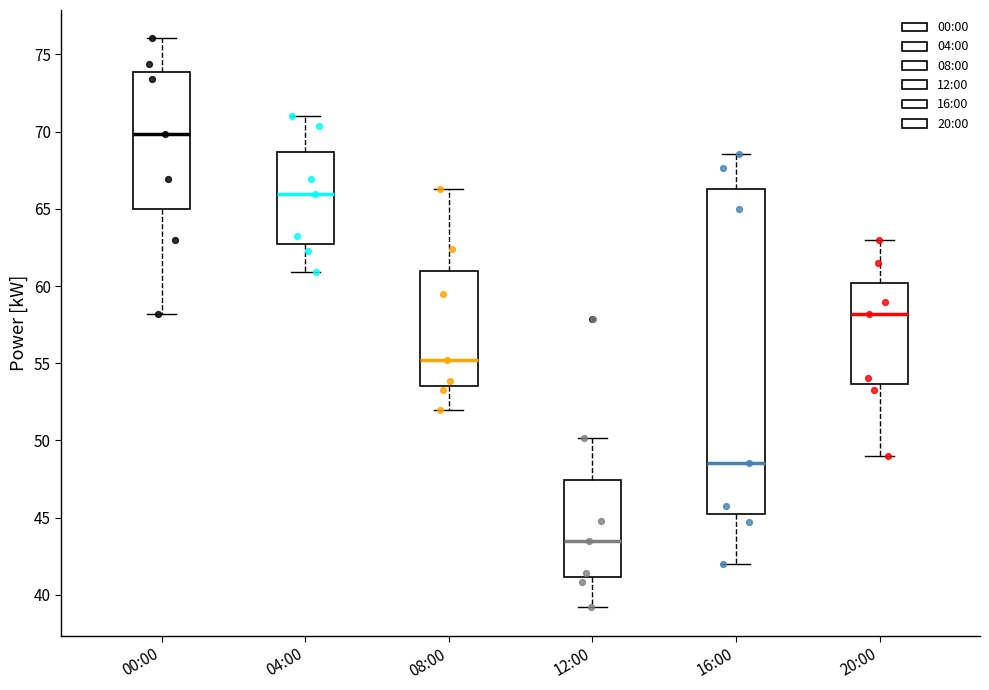

Reading left to right, transcribe this box plot: for each box, give where its median line is, the range the box spans, and where its two whiskers end, as read against the y-axis. The values are not printed on the chart, so give them approximately, as read against the axis.

00:00: median 70.0, box 65.0 to 74.0, whiskers 58.0 to 76.0
04:00: median 66.0, box 62.5 to 68.5, whiskers 61.0 to 71.0
08:00: median 55.0, box 53.5 to 61.0, whiskers 52.0 to 66.5
12:00: median 43.5, box 41.0 to 47.5, whiskers 39.0 to 50.0
16:00: median 48.5, box 45.0 to 66.5, whiskers 42.0 to 68.5
20:00: median 58.0, box 53.5 to 60.0, whiskers 49.0 to 63.0